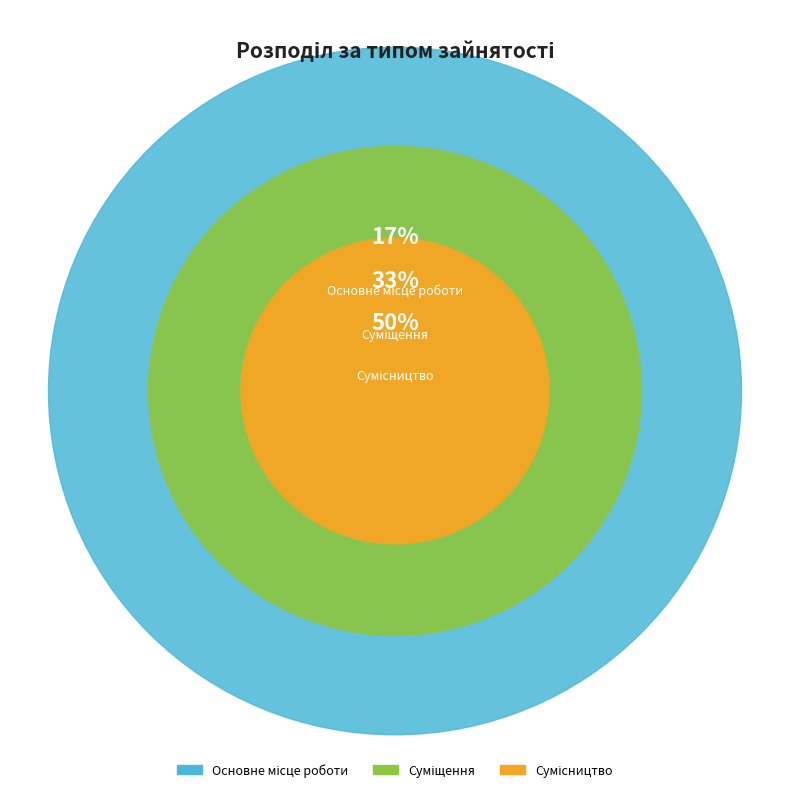

What is the ratio of the value at Сумісництво to the value at Суміщення?

1.5